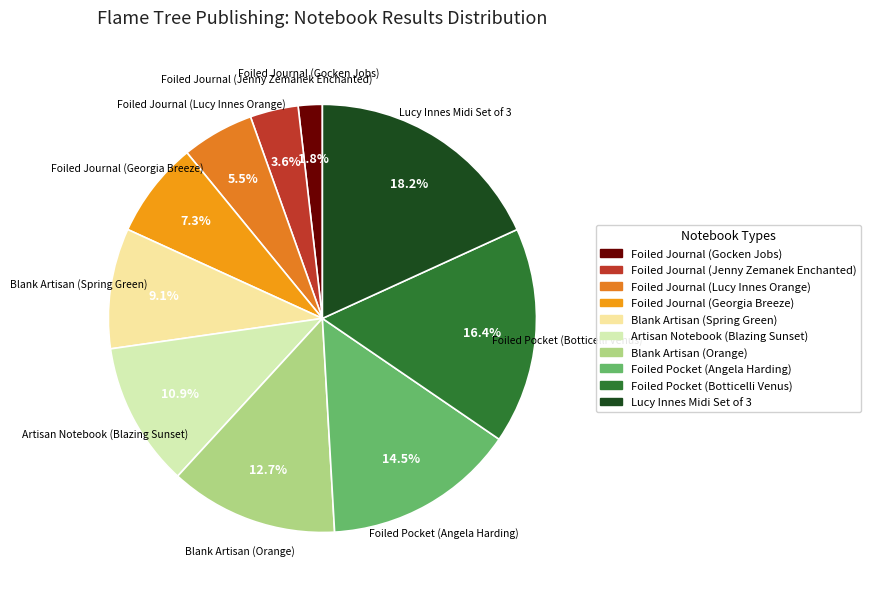

How many slices are in this pie chart?

10